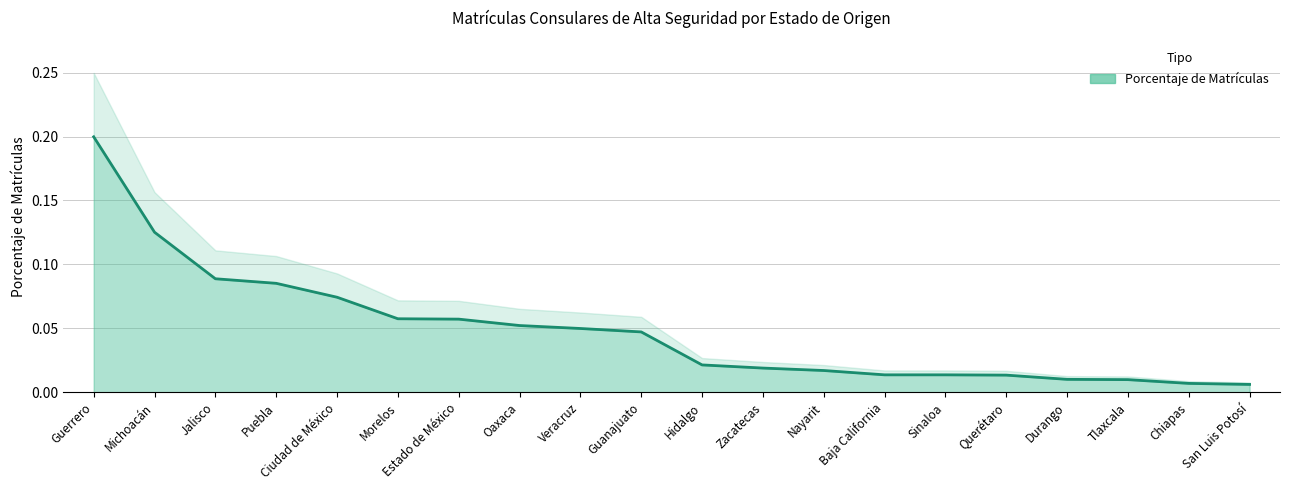

True or false: the data shows 0.0 at Oaxaca.

False